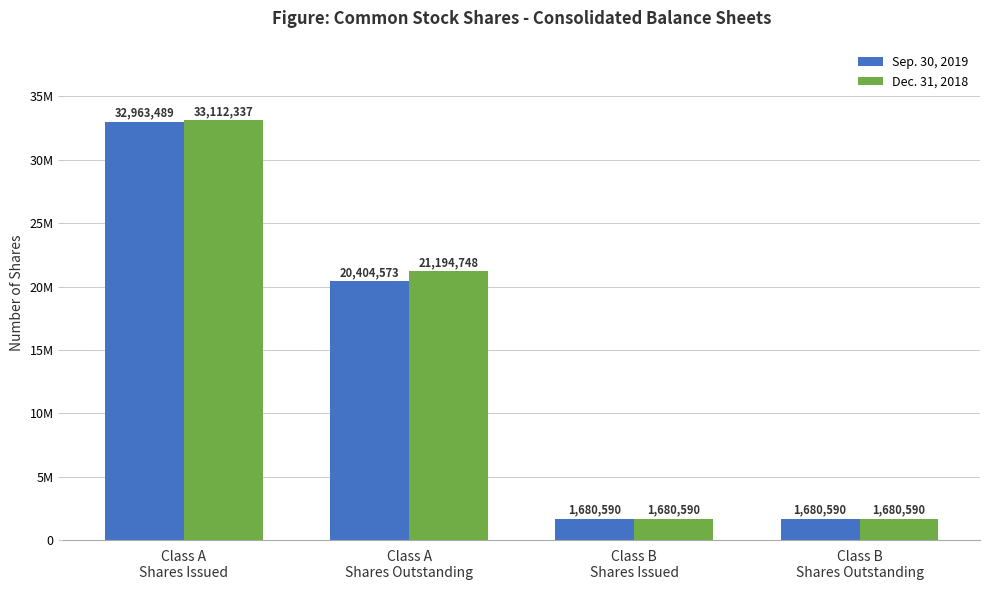

Does the chart contain stacked bars?

No